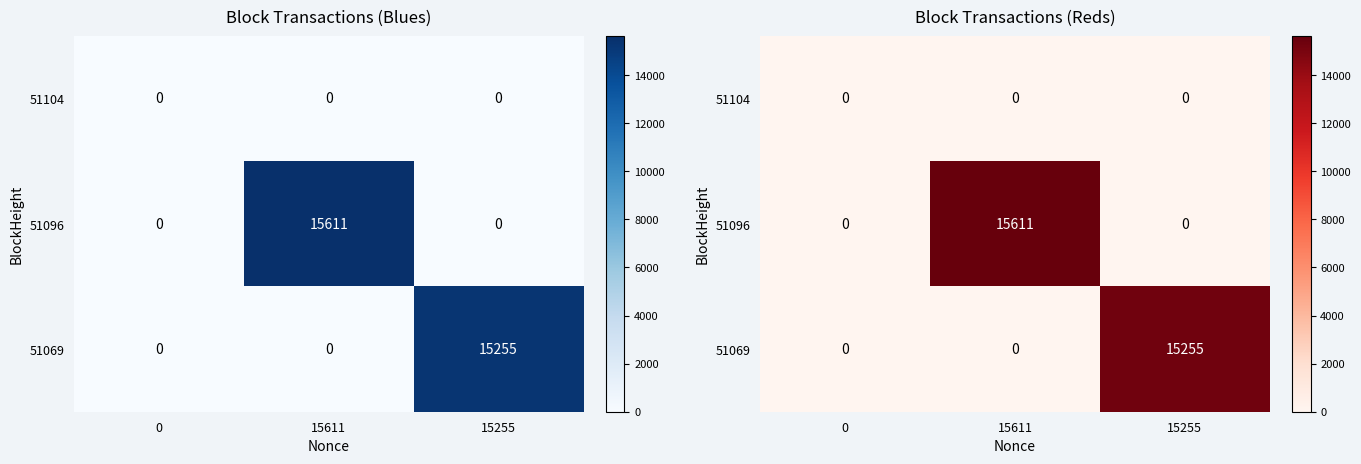

Rank the series at 15611 from lowest to highest value.

51104, 51069, 51096